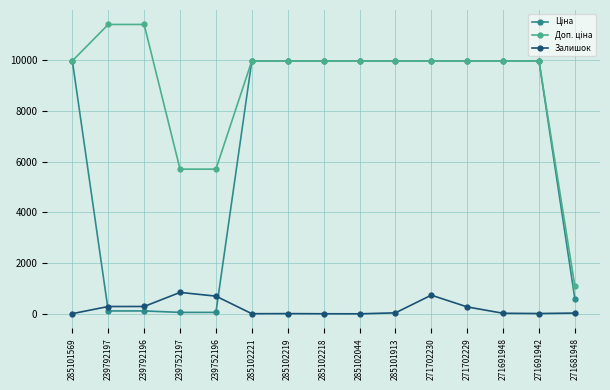

What is the label of the 2nd point from the left?

239792197